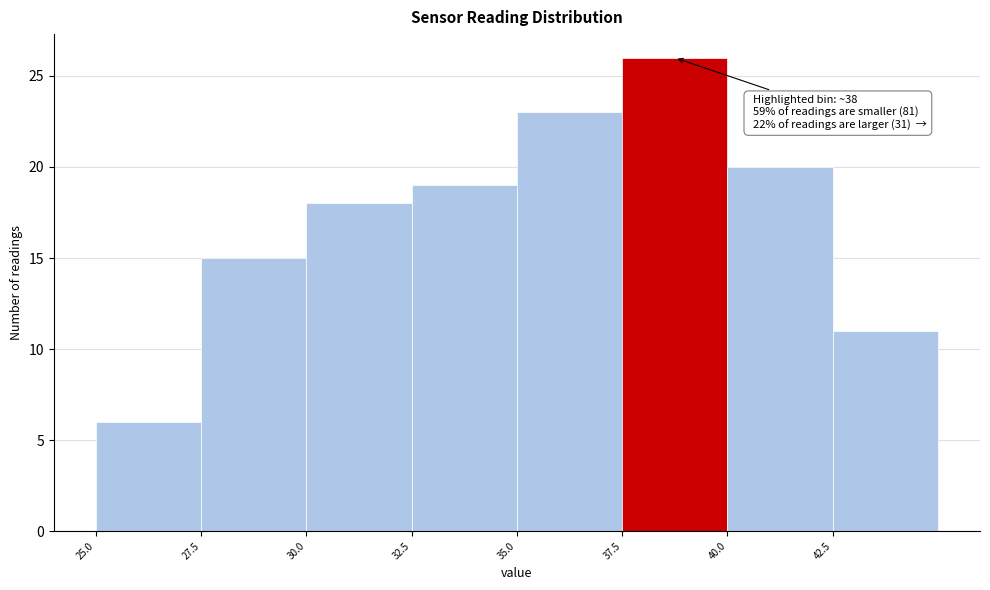

Which range on the x-axis has the tallest bar?

37.5 to 40.0